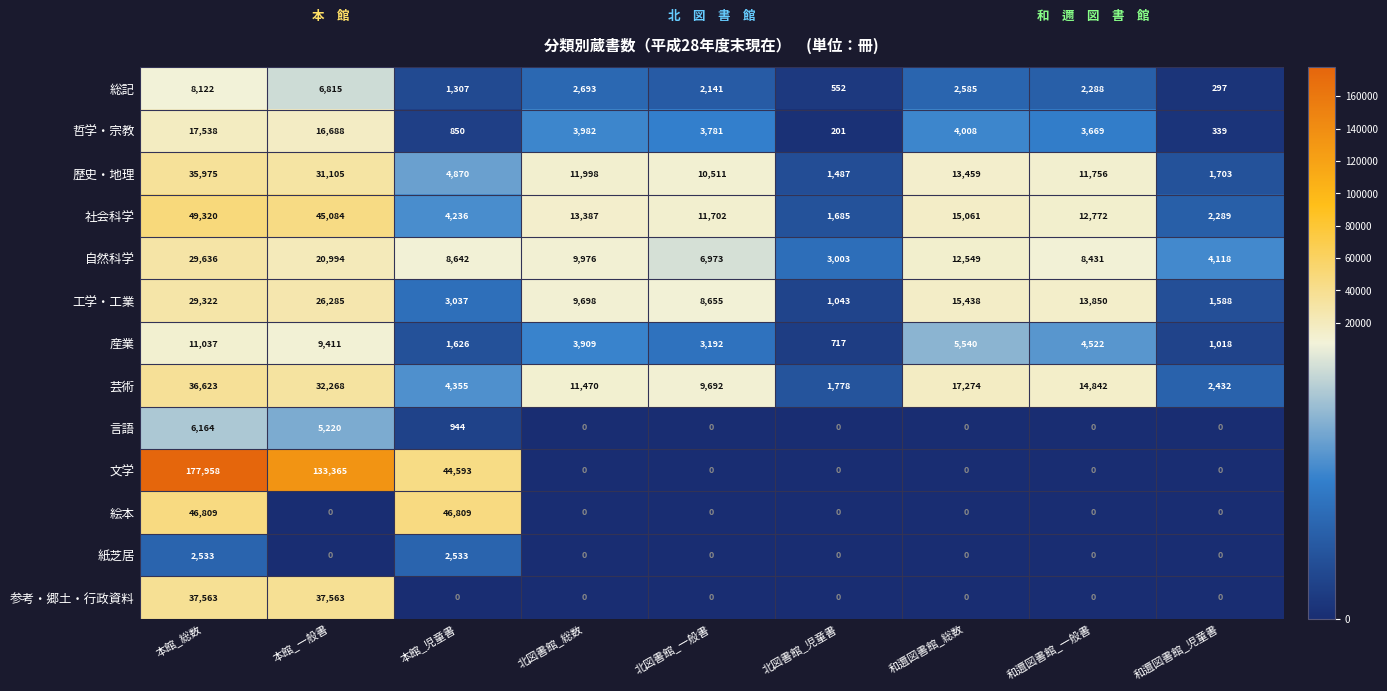

What is the total value across all series at 本館_総数?

488600